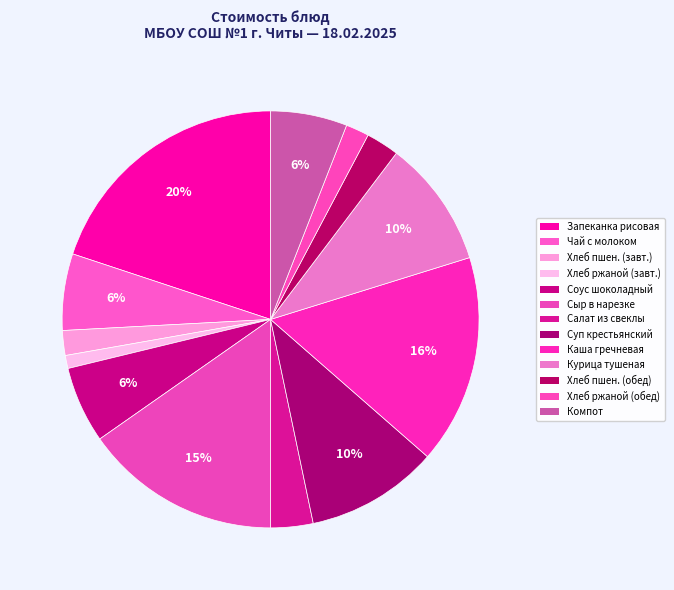

Which slice is the largest?

Запеканка рисовая с творогом